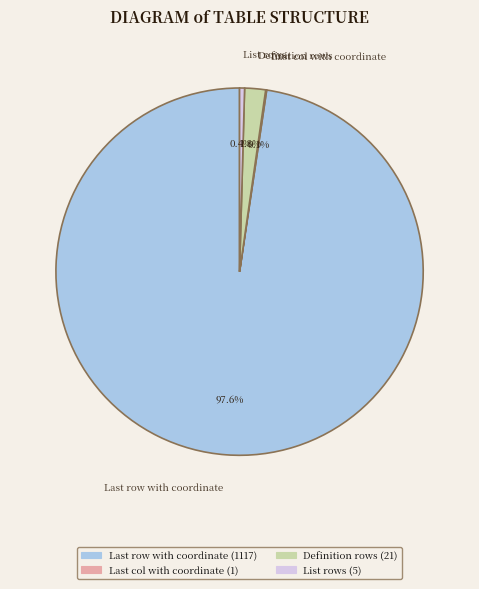

What portion of the pie excludes Definition rows?

98.2%